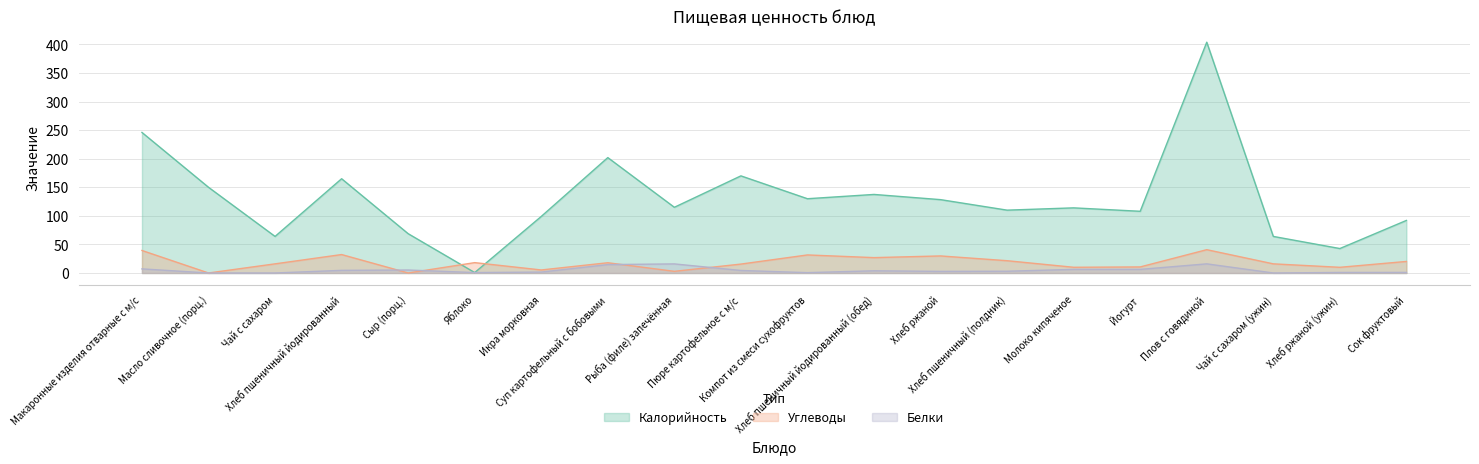

What are all the series names shown in the legend?

Калорийность, Углеводы, Белки